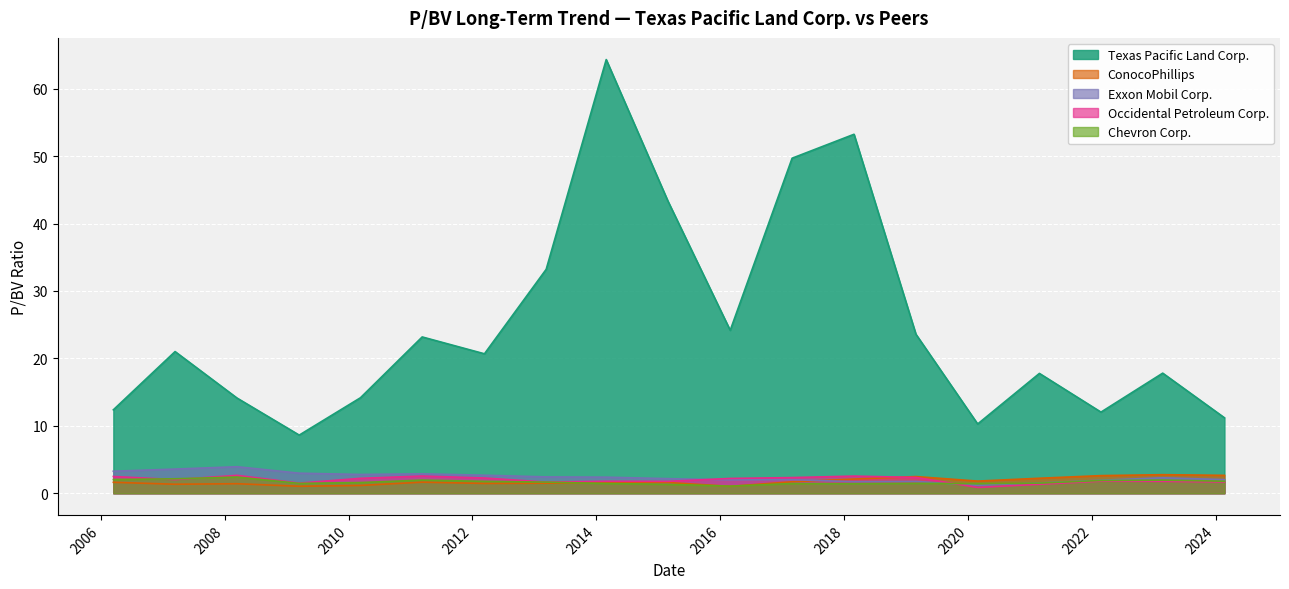

What is the average value of the Texas Pacific Land Corp. series?

25.0